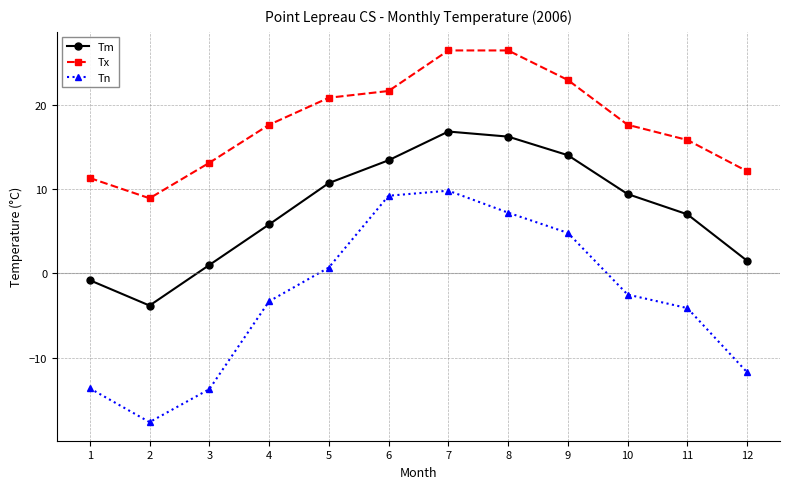

True or false: Tn and Tx cross at least once.

False